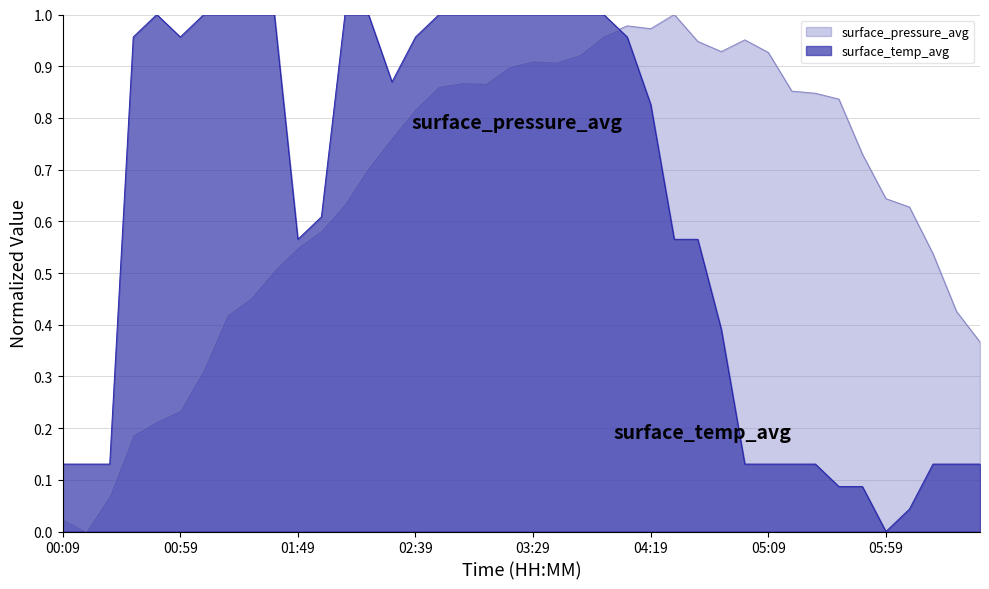

Reading left to right, extract all data points from this chart.

surface_pressure_avg: 00:09=0.0	00:19=0.0	00:29=0.1	00:39=0.2	00:49=0.2	00:59=0.2	01:09=0.3	01:19=0.4	01:29=0.5	01:39=0.5	01:49=0.5	01:59=0.6	02:09=0.6	02:19=0.7	02:29=0.8	02:39=0.8	02:49=0.9	02:59=0.9	03:09=0.9	03:19=0.9	03:29=0.9	03:39=0.9	03:49=0.9	03:59=1.0	04:09=1.0	04:19=1.0	04:29=1.0	04:39=0.9	04:49=0.9	04:59=1.0	05:09=0.9	05:19=0.9	05:29=0.8	05:39=0.8	05:49=0.7	05:59=0.6	06:09=0.6	06:19=0.5	06:29=0.4	06:39=0.4
surface_temp_avg: 00:09=0.1	00:19=0.1	00:29=0.1	00:39=1.0	00:49=1.0	00:59=1.0	01:09=1.0	01:19=1.0	01:29=1.0	01:39=1.0	01:49=0.6	01:59=0.6	02:09=1.0	02:19=1.0	02:29=0.9	02:39=1.0	02:49=1.0	02:59=1.0	03:09=1.0	03:19=1.0	03:29=1.0	03:39=1.0	03:49=1.0	03:59=1.0	04:09=1.0	04:19=0.8	04:29=0.6	04:39=0.6	04:49=0.4	04:59=0.1	05:09=0.1	05:19=0.1	05:29=0.1	05:39=0.1	05:49=0.1	05:59=0.0	06:09=0.0	06:19=0.1	06:29=0.1	06:39=0.1